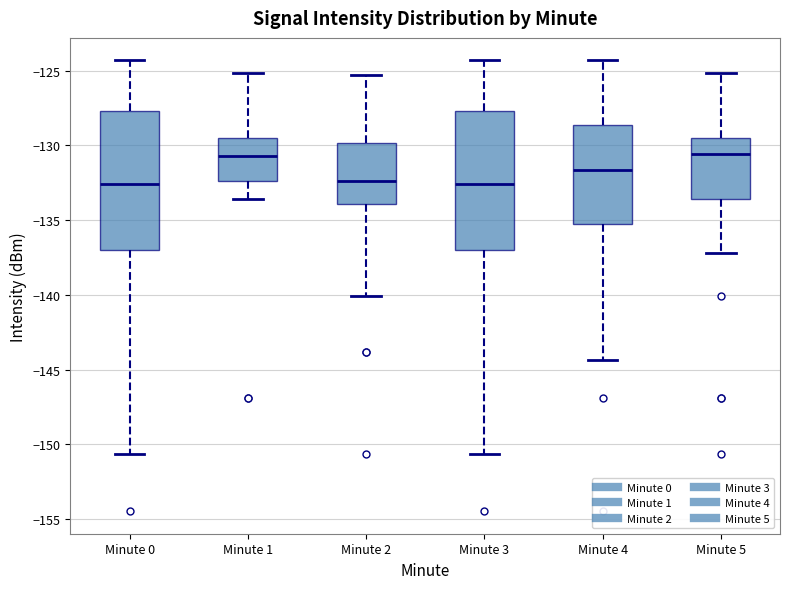

Reading left to right, read every box against the y-axis: the position of its median line, the range the box covers, and the ends of its whiskers. The values are not printed on the chart, so give them approximately, as read against the axis.

Minute 0: median -132.5, box -137.0 to -127.5, whiskers -150.5 to -124.5
Minute 1: median -130.5, box -132.5 to -129.5, whiskers -133.5 to -125.0
Minute 2: median -132.5, box -134.0 to -130.0, whiskers -140.0 to -125.5
Minute 3: median -132.5, box -137.0 to -127.5, whiskers -150.5 to -124.5
Minute 4: median -131.5, box -135.5 to -128.5, whiskers -144.5 to -124.5
Minute 5: median -130.5, box -133.5 to -129.5, whiskers -137.0 to -125.0